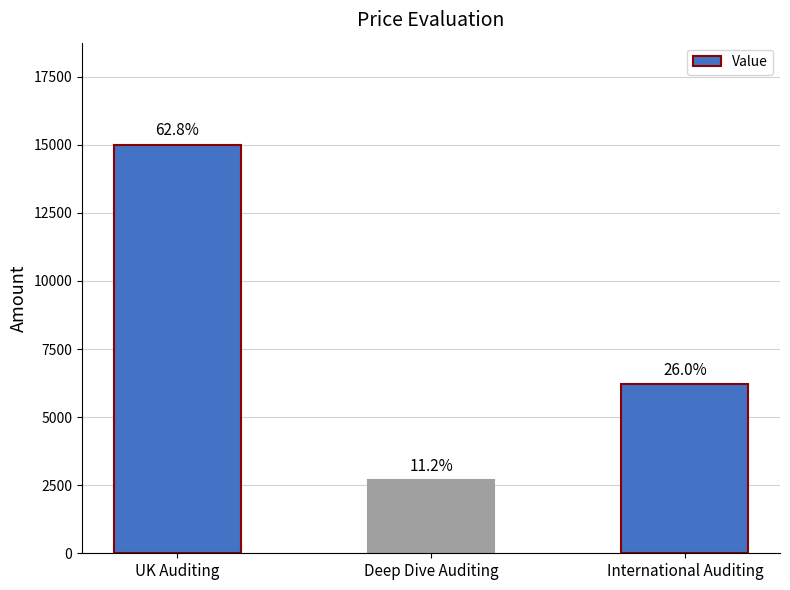

Rank the categories by value from highest to lowest.

UK Auditing, International Auditing, Deep Dive Auditing